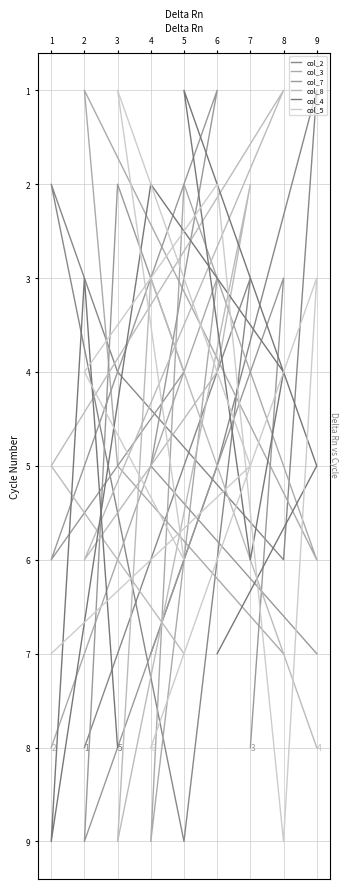

What is the value of the col_2 point at the 9th from the left?

8